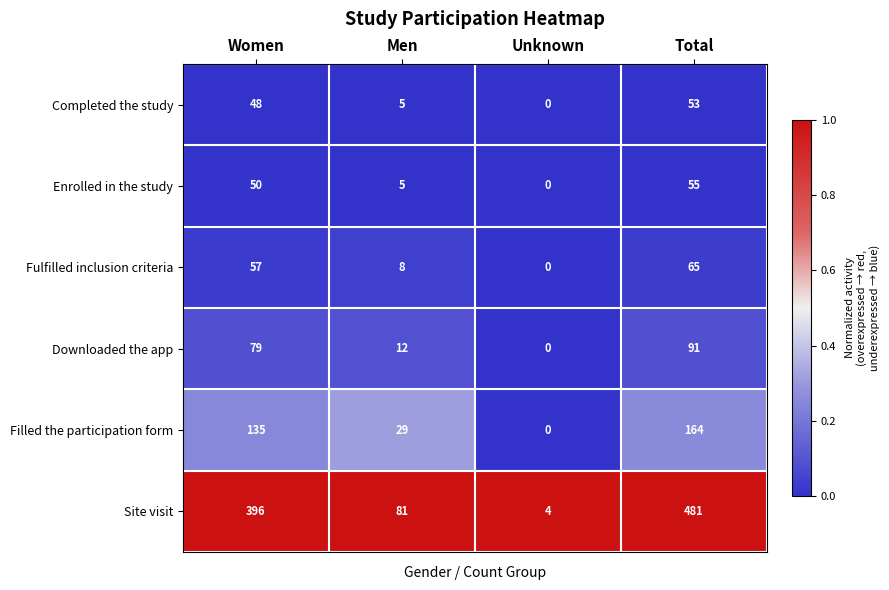

What is the total value across all series at Total?

909